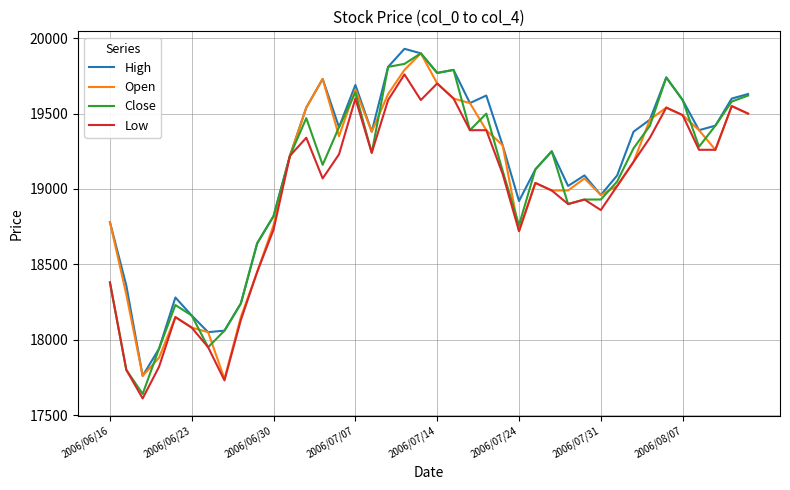

What is the maximum value for High?

19930